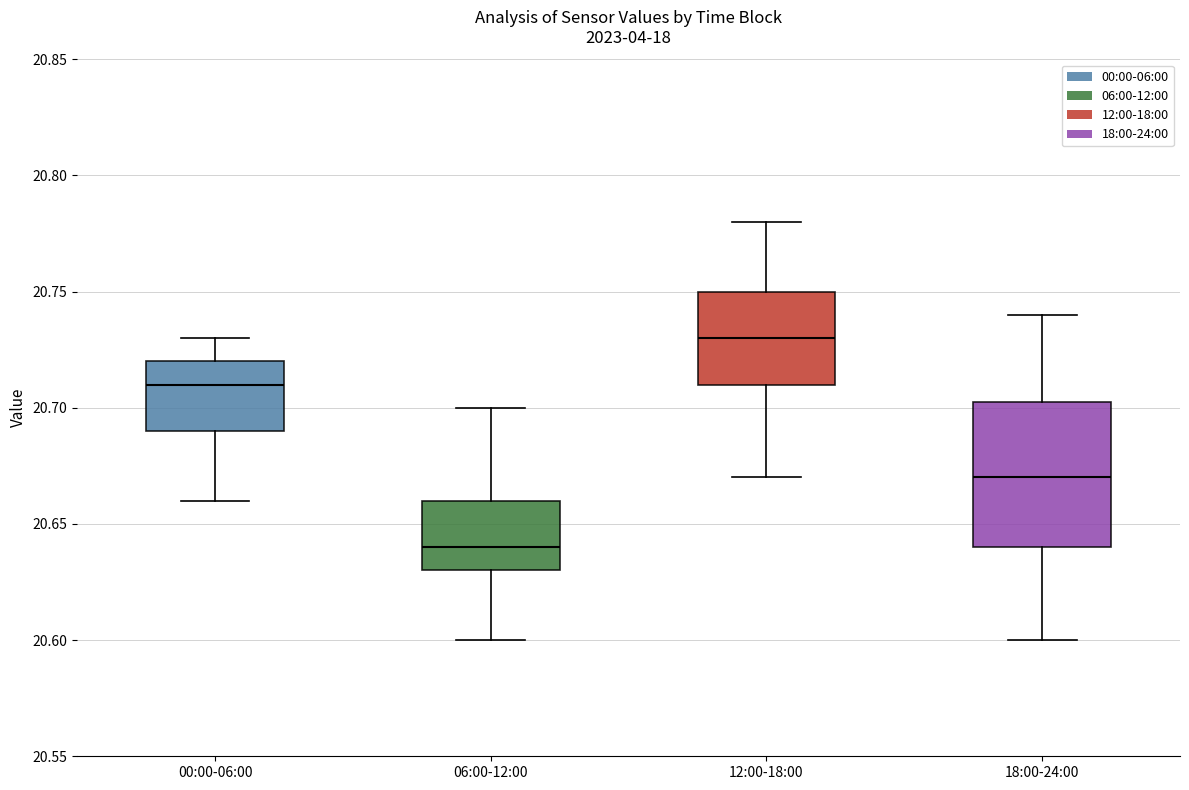

Which box's median line is the lowest?

06:00-12:00